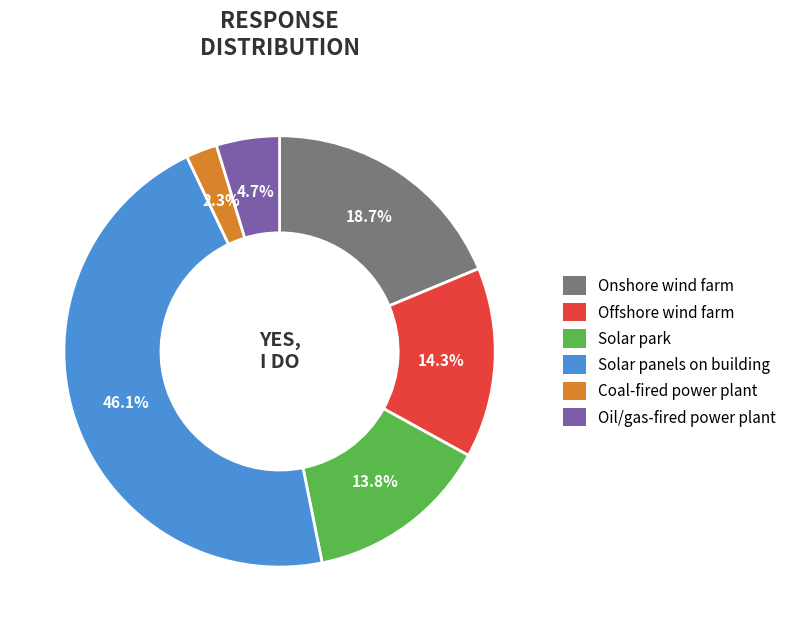

Which category has the smallest portion of the pie?

Coal-fired power plant